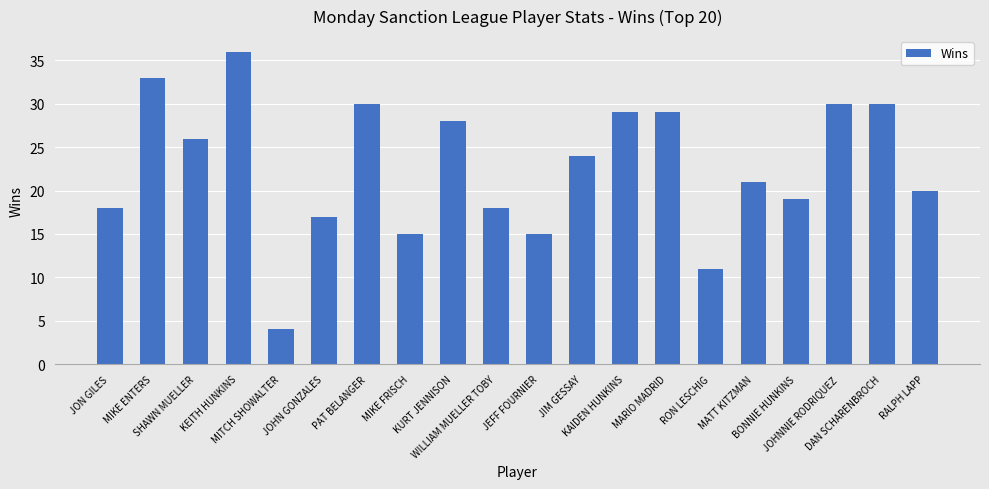

How many distinct data groups are displayed?

1